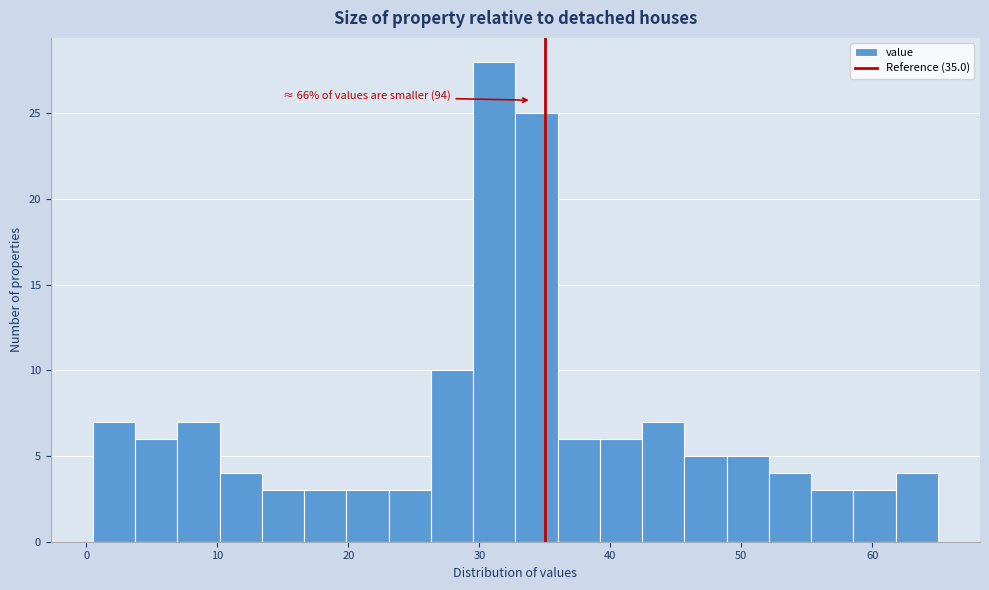

Around what value on the x-axis is the tallest bar? Give the approximate position of its centre, as read against the axis.

31